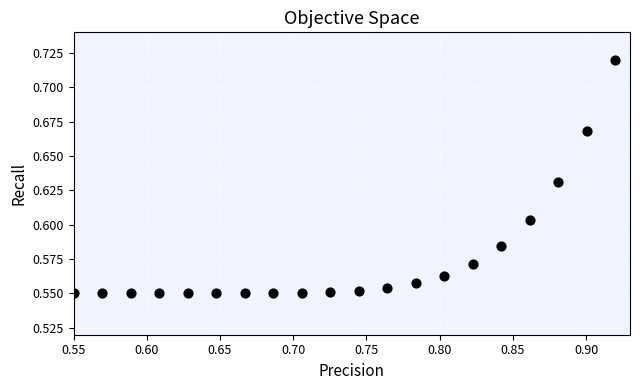

What is the range of X values (max minus min)?

0.4